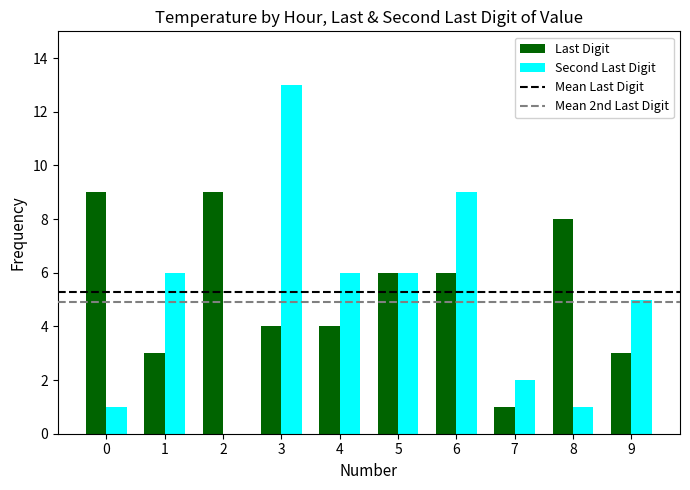

Which series changed the most between 4 and 7?

Second Last Digit